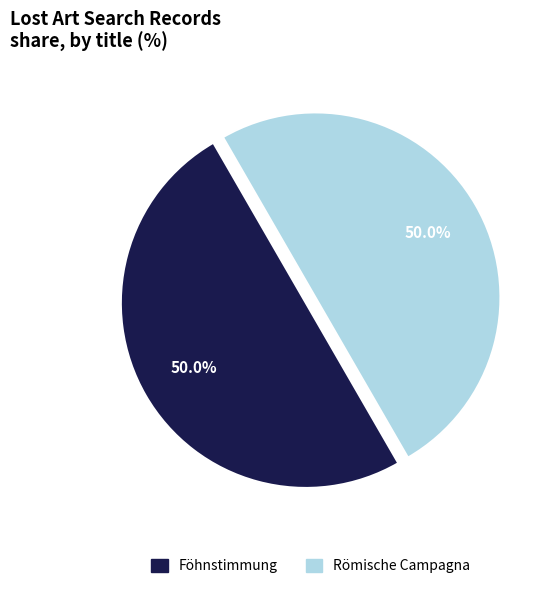

Combined, what portion of the pie is Römische Campagna and Föhnstimmung?

100.0%